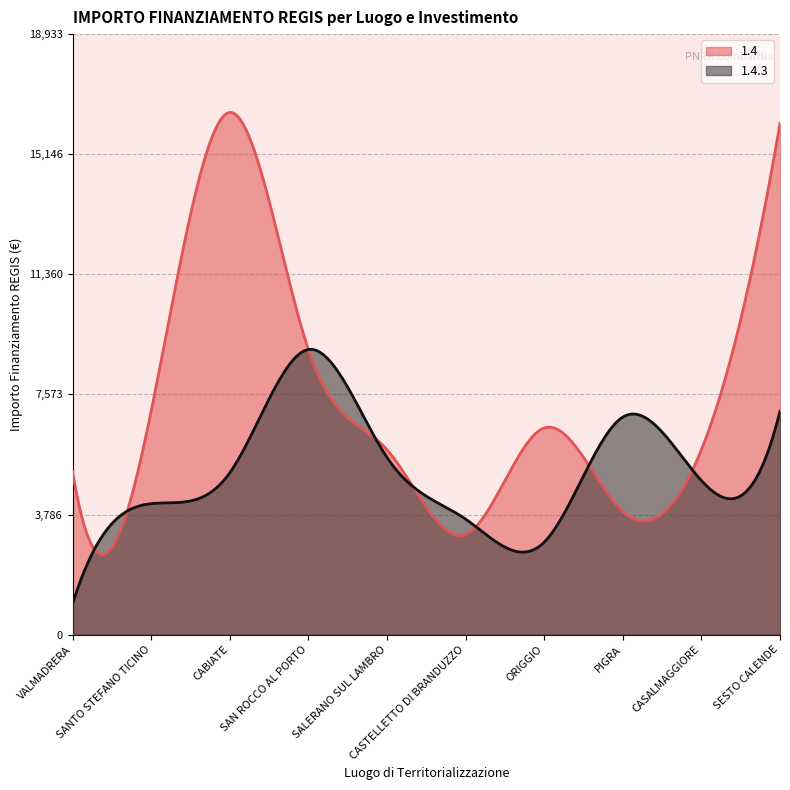

At which category is the sum across all series the highest?

SESTO CALENDE